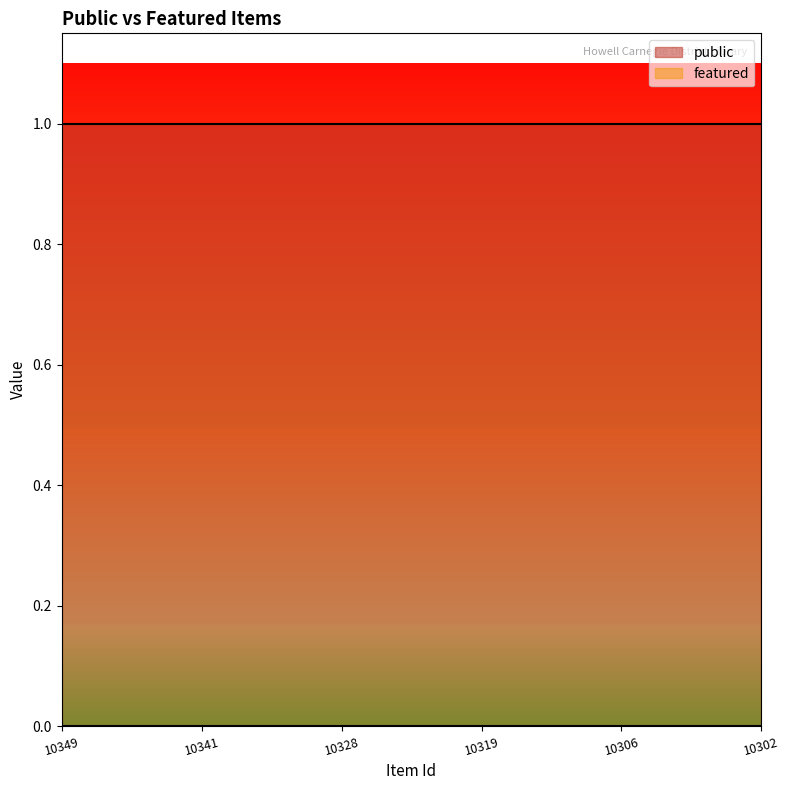

Between 10306 and 10302, which series saw the biggest shift?

public